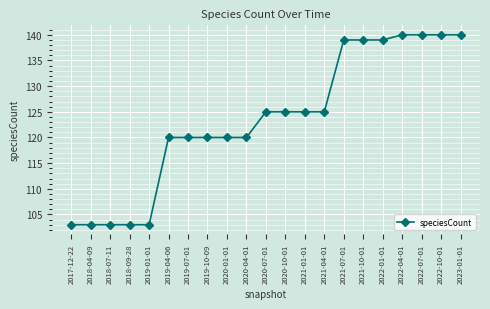

The chart shows a value of 139 at 2022-01-01. True or false?

True